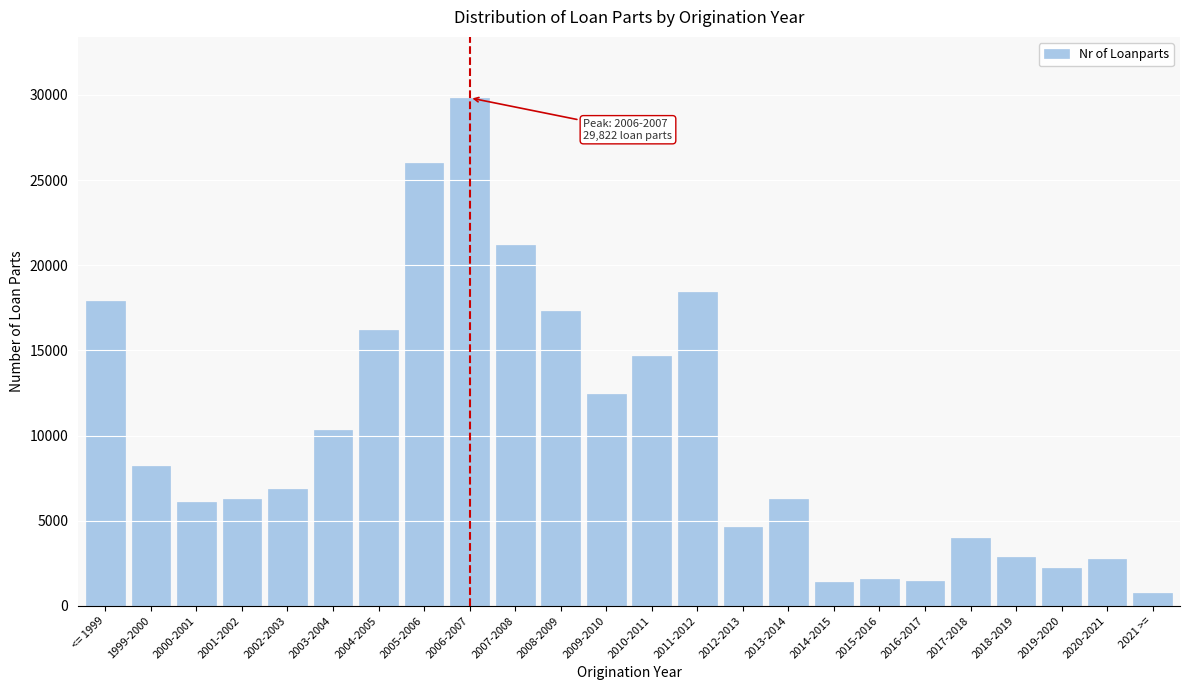

Is it true that the value at 2015-2016 is 2710?

False